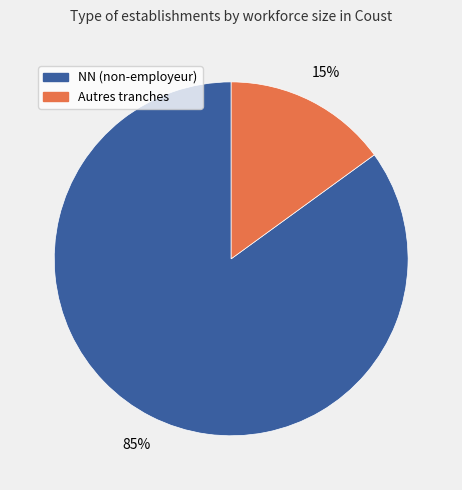

Is there any slice that represents more than half of the pie?

Yes